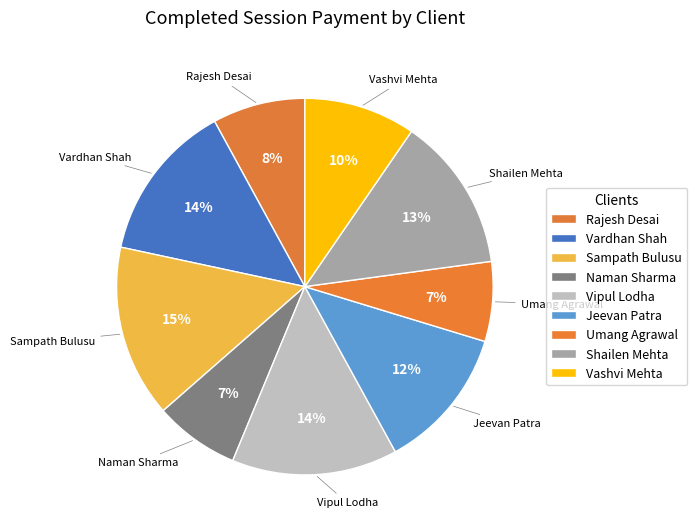

What percentage is the Vashvi Mehta slice, to the nearest percent?

10%